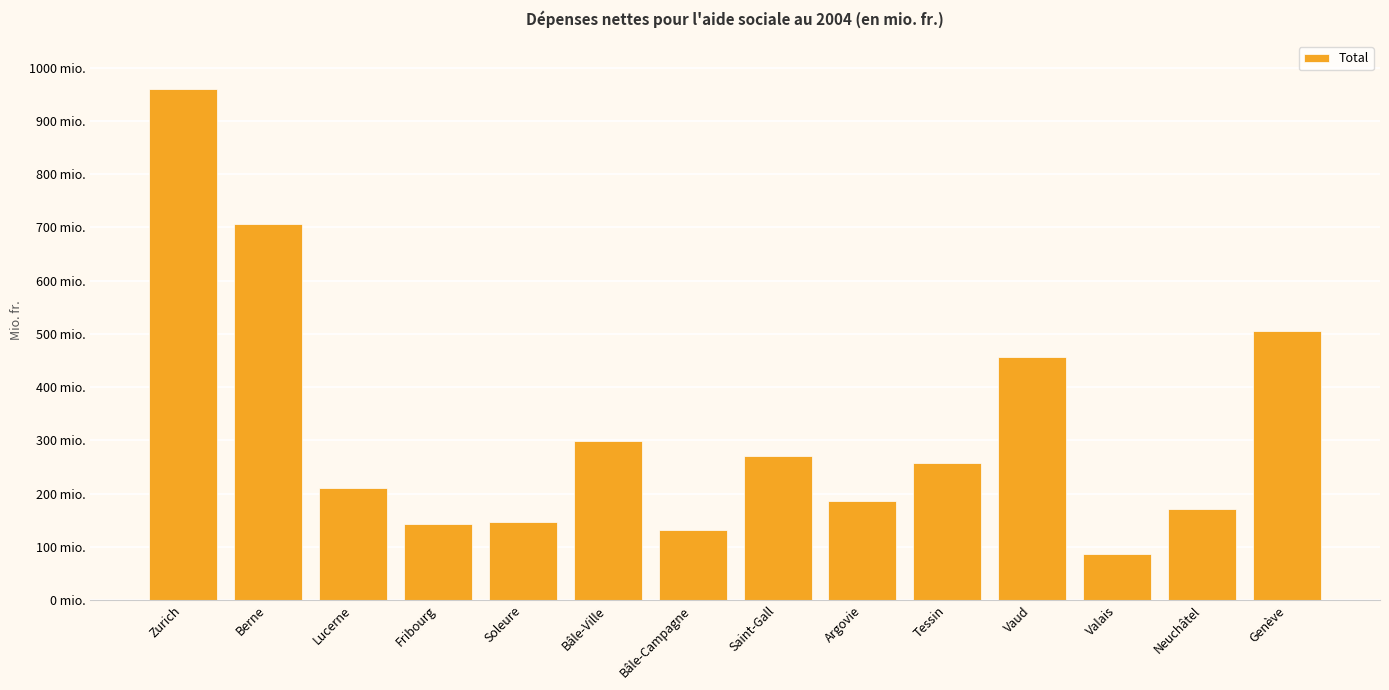

Reading left to right, list all the values displayed in this chart.

Zurich=959.3	Berne=706.7	Lucerne=211.0	Fribourg=142.3	Soleure=147.1	Bâle-Ville=299.5	Bâle-Campagne=130.8	Saint-Gall=271.3	Argovie=186.9	Tessin=257.5	Vaud=456.9	Valais=86.6	Neuchâtel=170.5	Genève=505.9